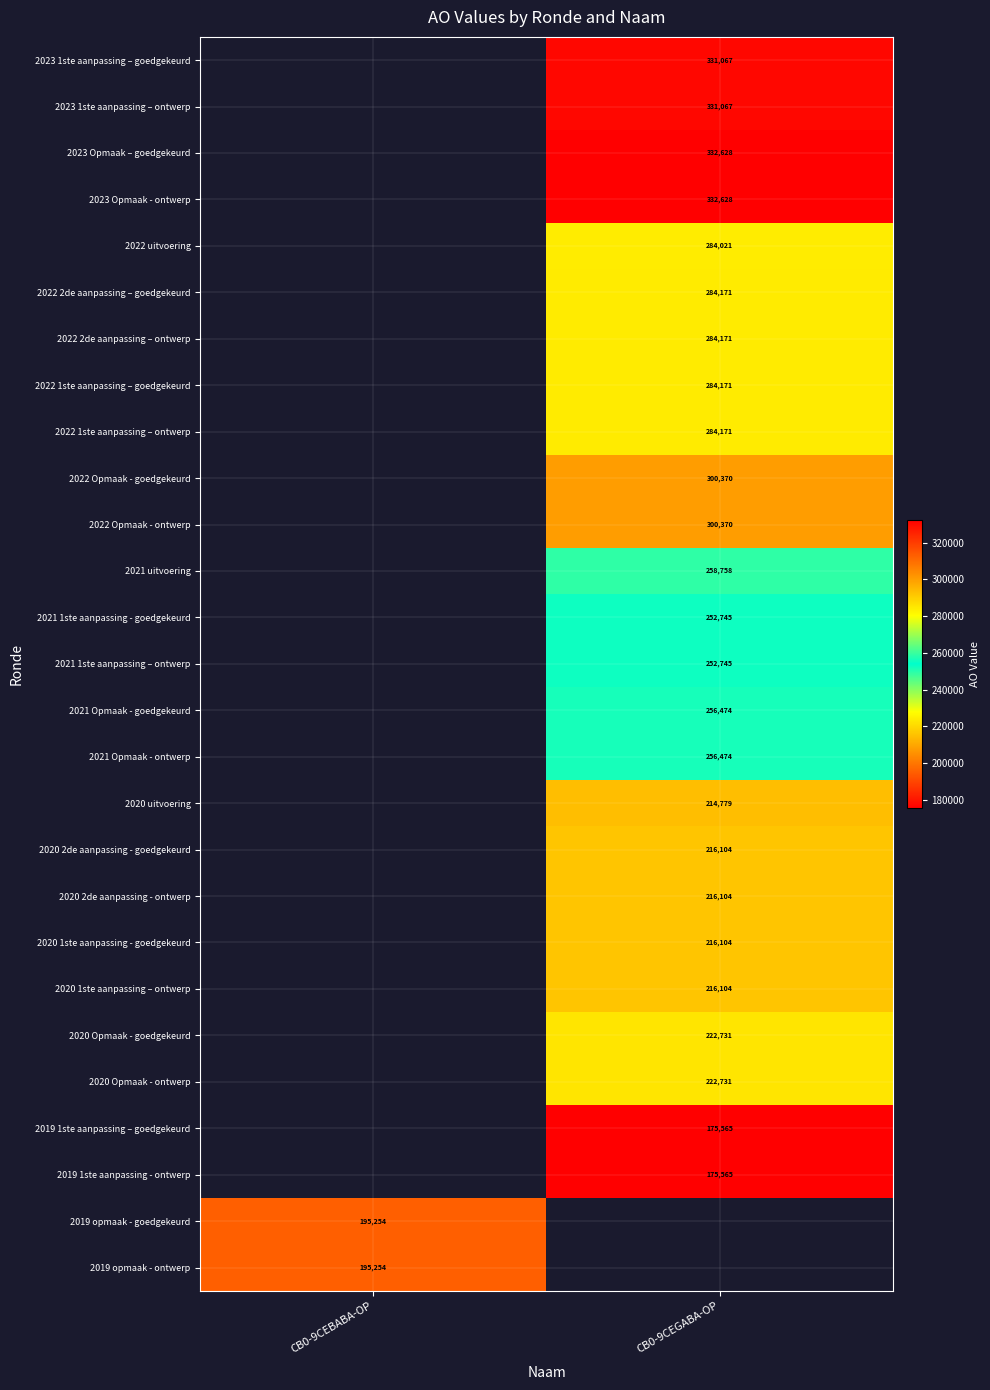

What is the greatest value displayed?

332628.0